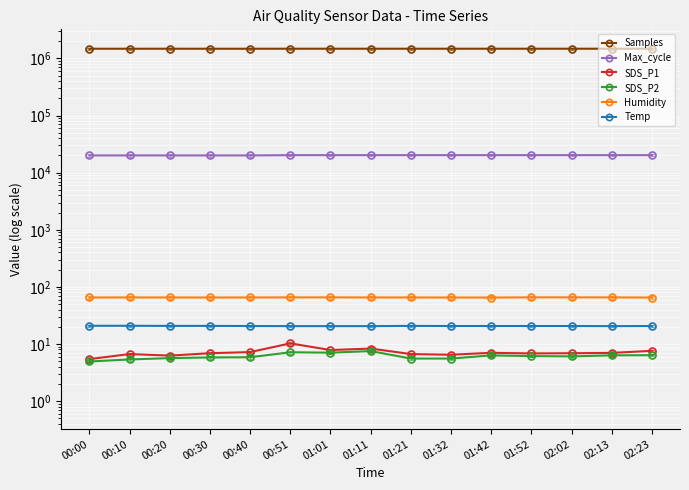

True or false: SDS_P2 and Humidity cross at least once.

False